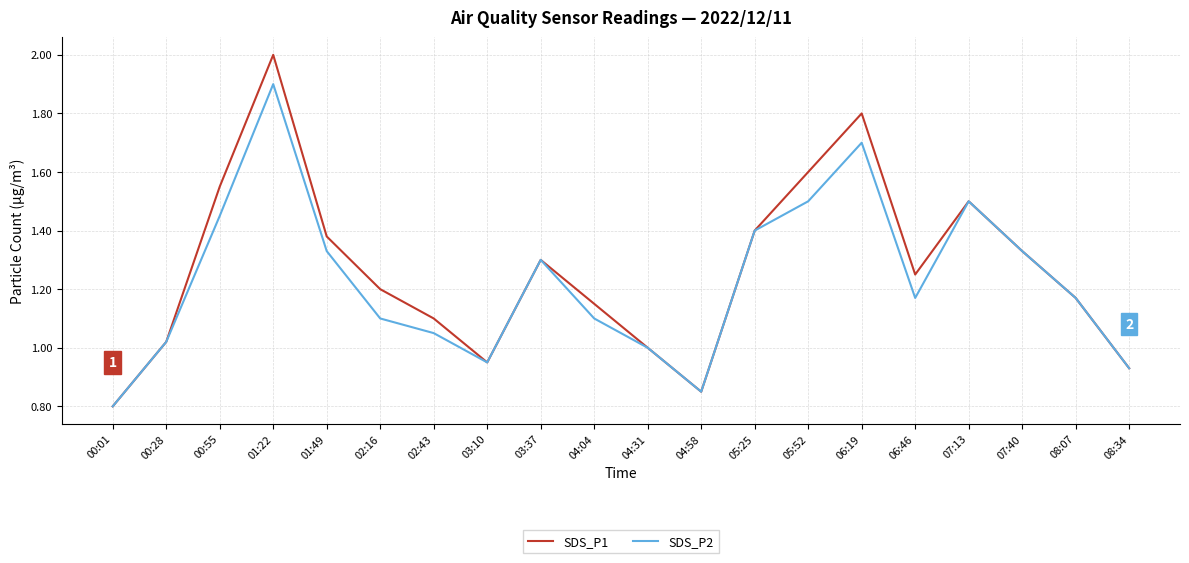

The SDS_P2 series shows 0.3 at 00:55. True or false?

False